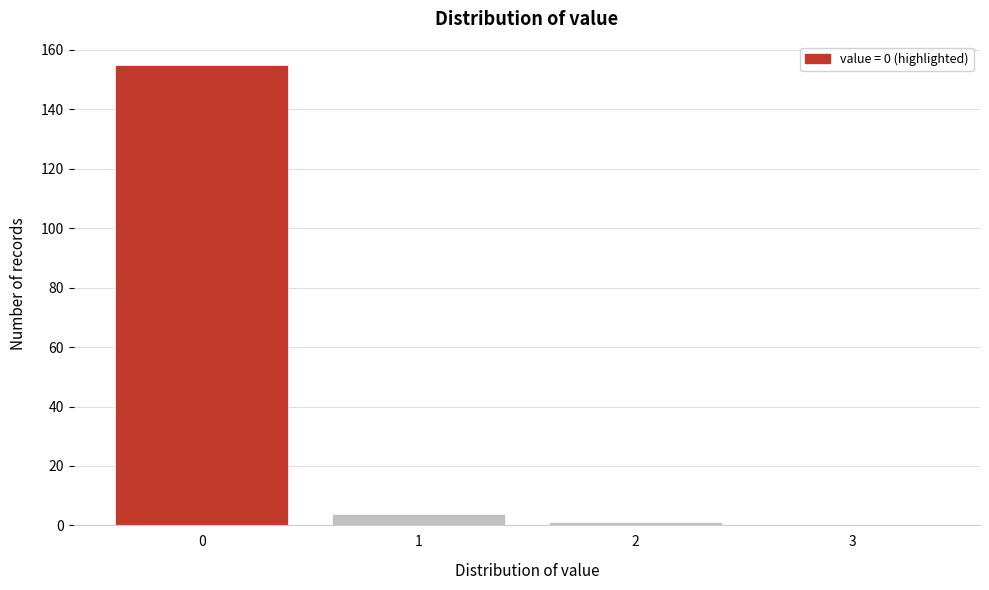

Reading left to right, transcribe this chart: for each bar, give the range it covers on the x-axis and its height. The values are not printed on the chart, so give them approximately, as read against the axis.

-0.5 to 0.5: 156
0.5 to 1.5: 4
1.5 to 2.5: under 2
2.5 to 3.5: 0